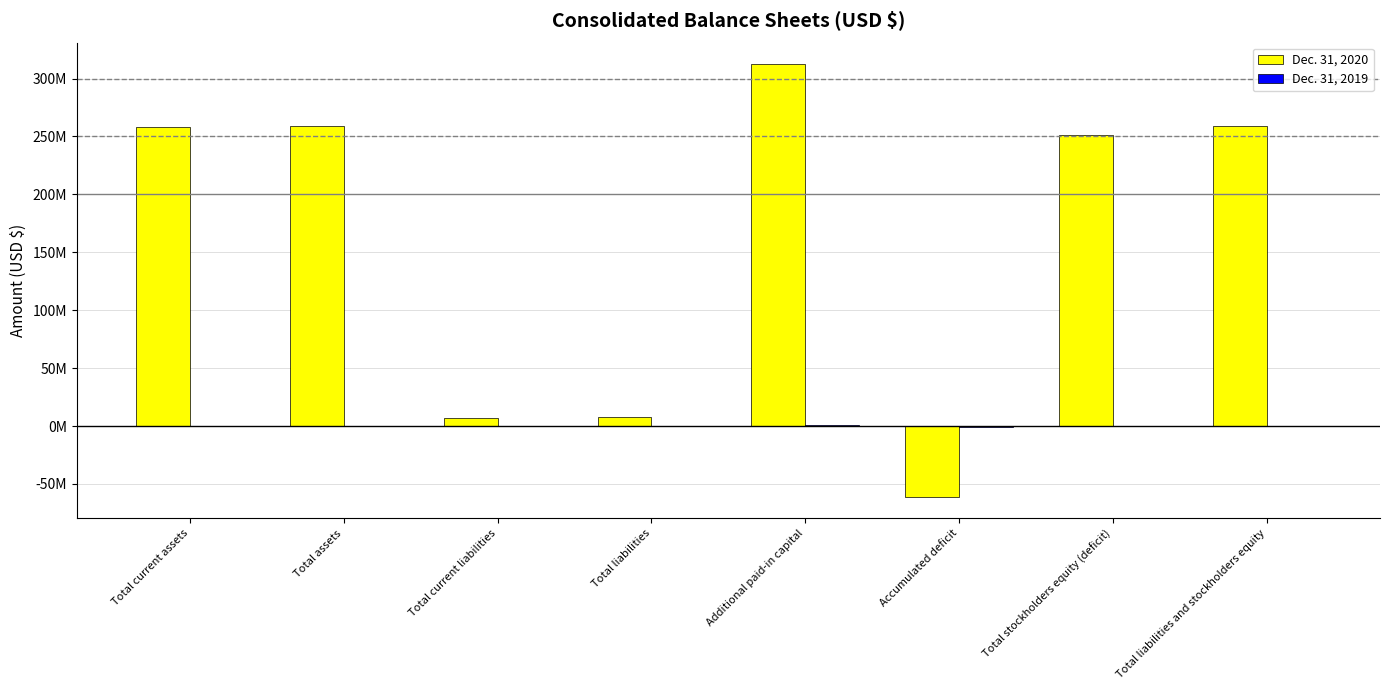

Are the bars grouped side by side (vs. stacked)?

Yes